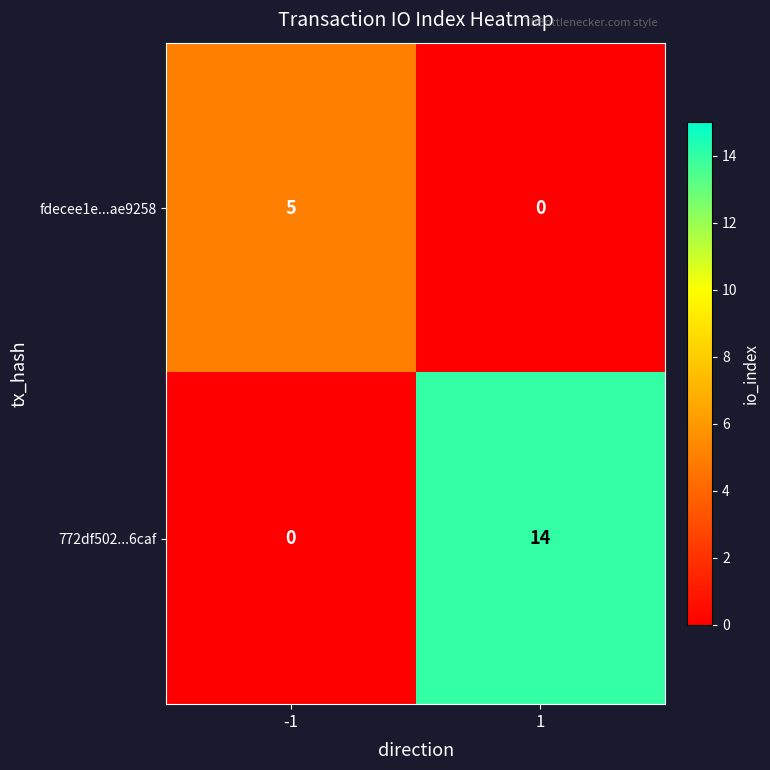

Rank the series at 1 from lowest to highest value.

fdecee1e...ae9258, 772df502...6caf